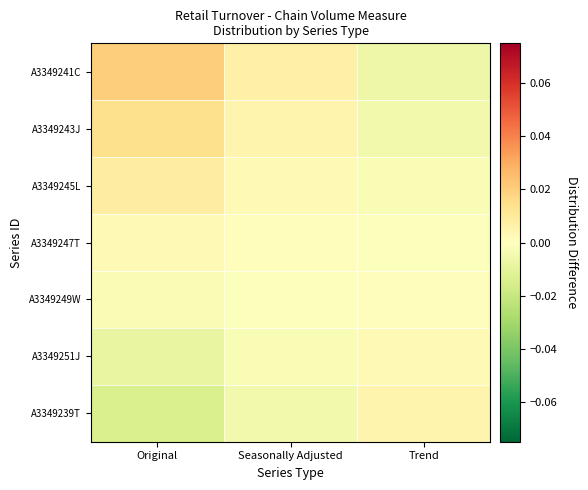

Which series has the largest total across all categories?

A3349241C